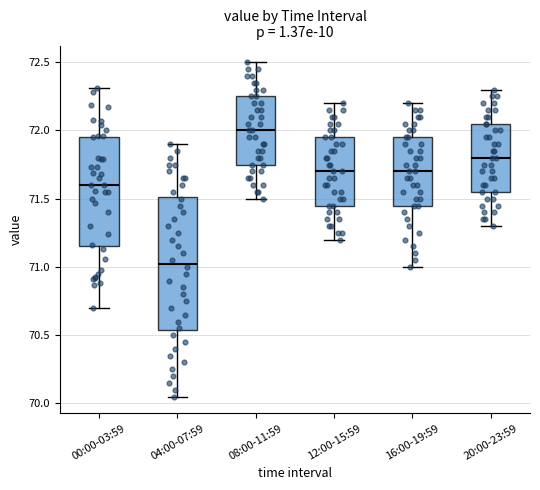

Comparing the boxes themselves (not the whiskers), which one is the tallest?

04:00-07:59